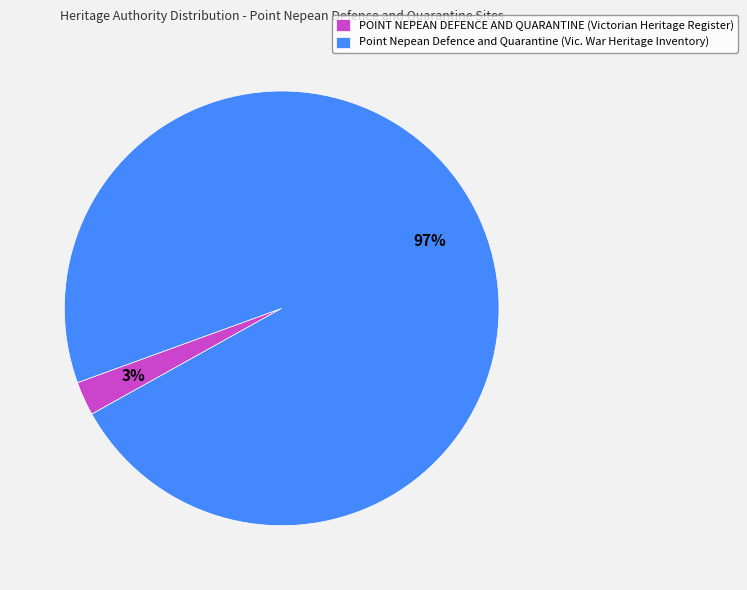

True or false: Point Nepean Defence and Quarantine (Vic. War Heritage Inventory) accounts for 87% of the total.

False